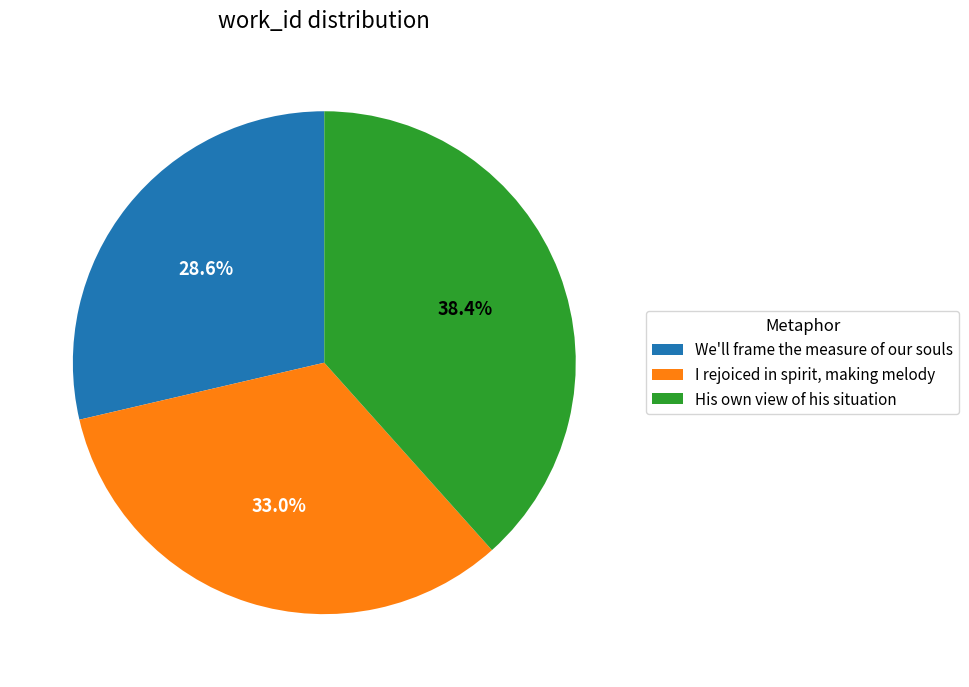

To the nearest percent, what is the average slice percentage?

33%